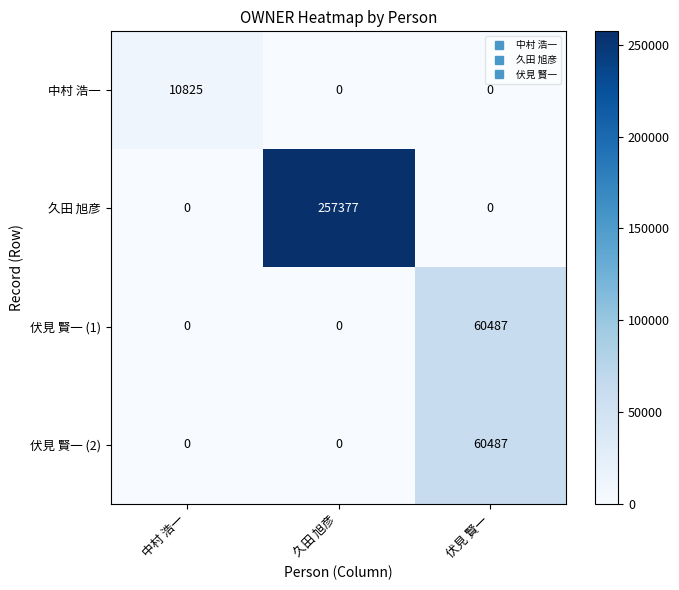

What is the difference between the maximum and second lowest values in the 伏見 賢一 (1) series?

60487